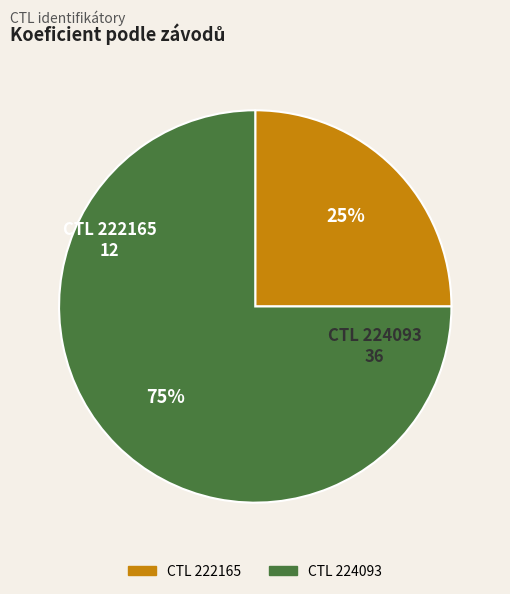

Is there any slice that represents more than half of the pie?

Yes